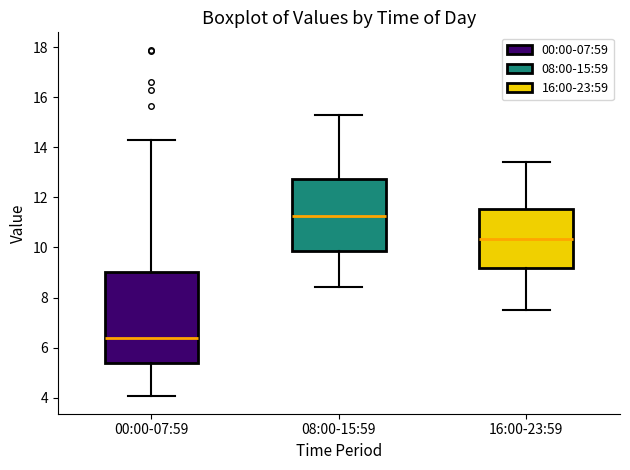

Reading left to right, transcribe this box plot: for each box, give where its median line is, the range the box spans, and where its two whiskers end, as read against the y-axis. The values are not printed on the chart, so give them approximately, as read against the axis.

00:00-07:59: median 6.4, box 5.4 to 9.0, whiskers 4.0 to 14.4
08:00-15:59: median 11.2, box 9.8 to 12.8, whiskers 8.4 to 15.4
16:00-23:59: median 10.4, box 9.2 to 11.6, whiskers 7.6 to 13.4